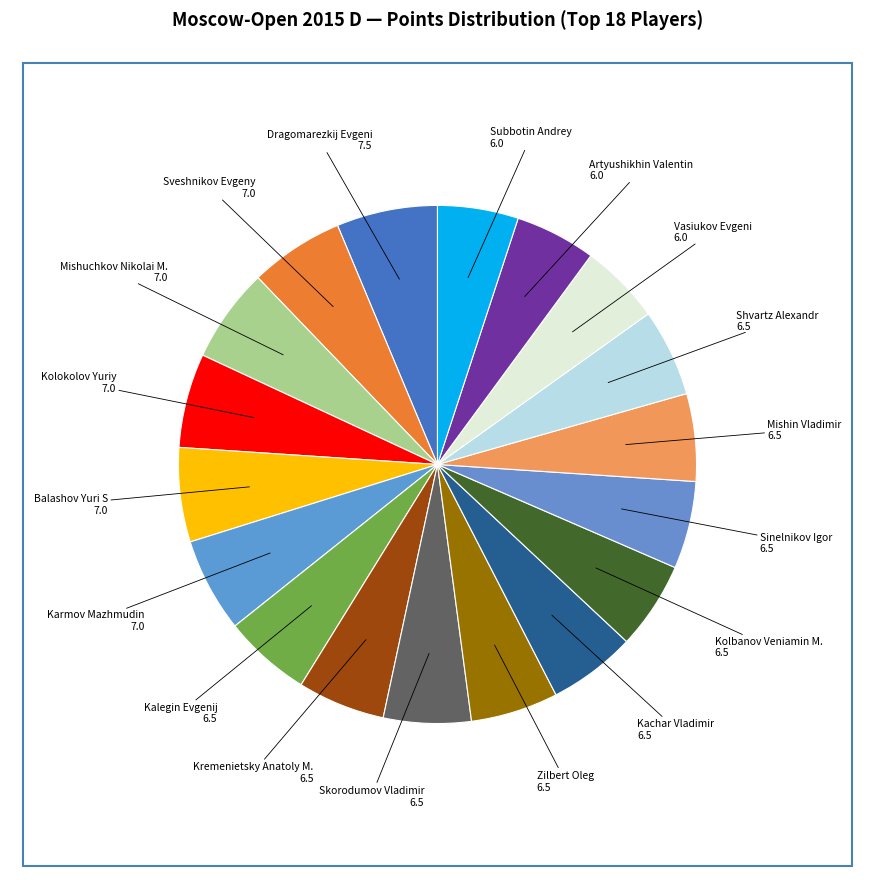

How many slices are in this pie chart?

18